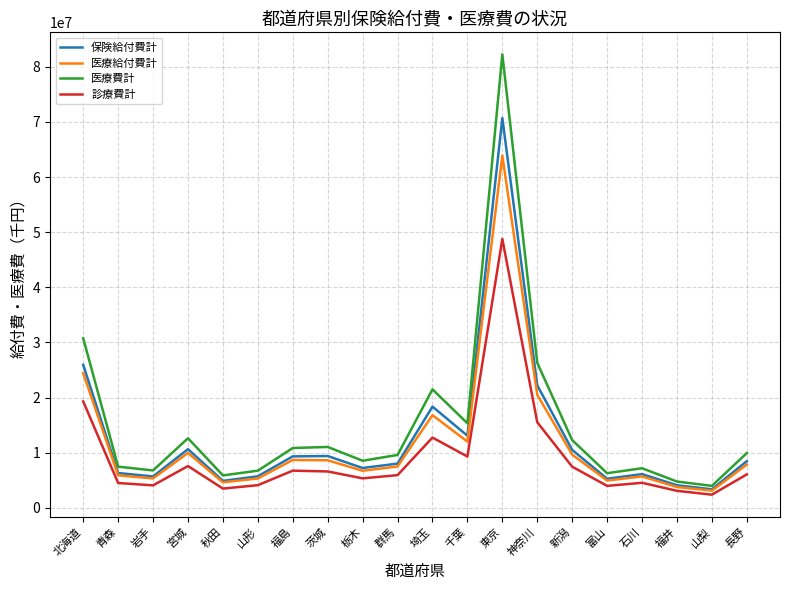

What is the maximum value for 診療費計?

48781395.2